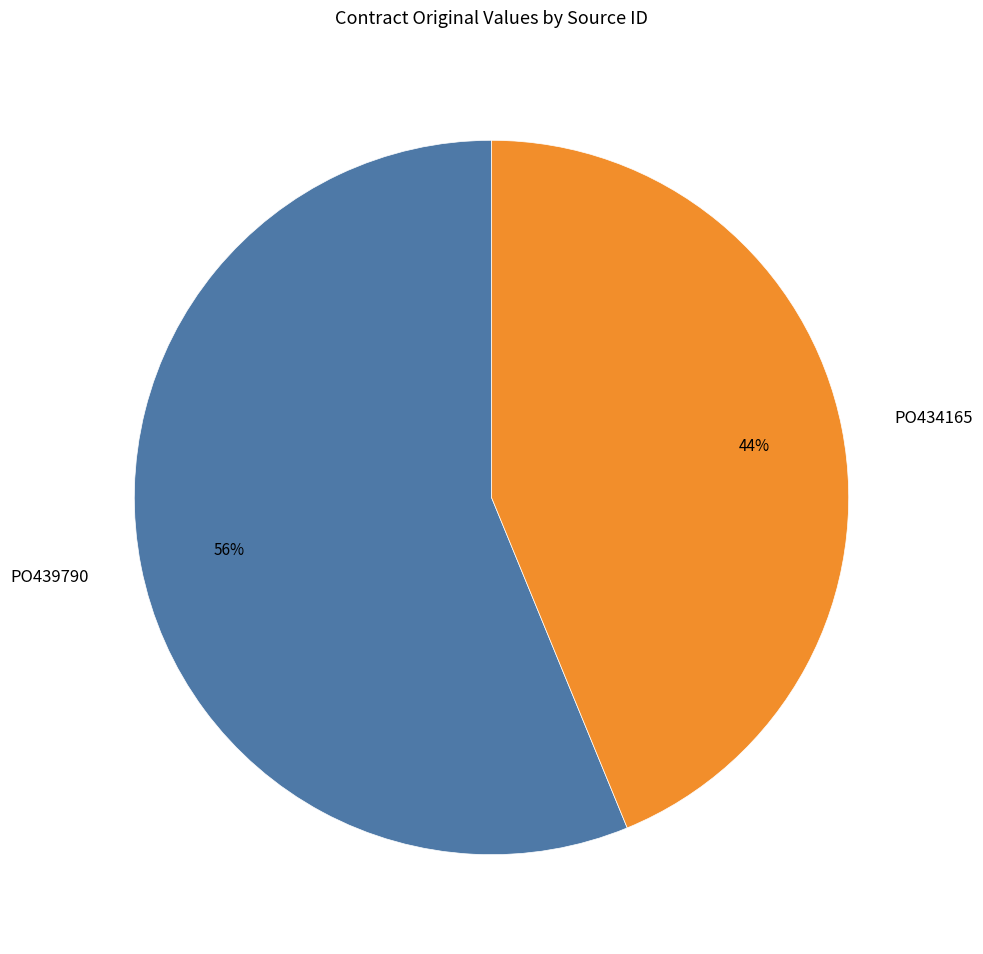

To the nearest percent, what is the average slice percentage?

50%